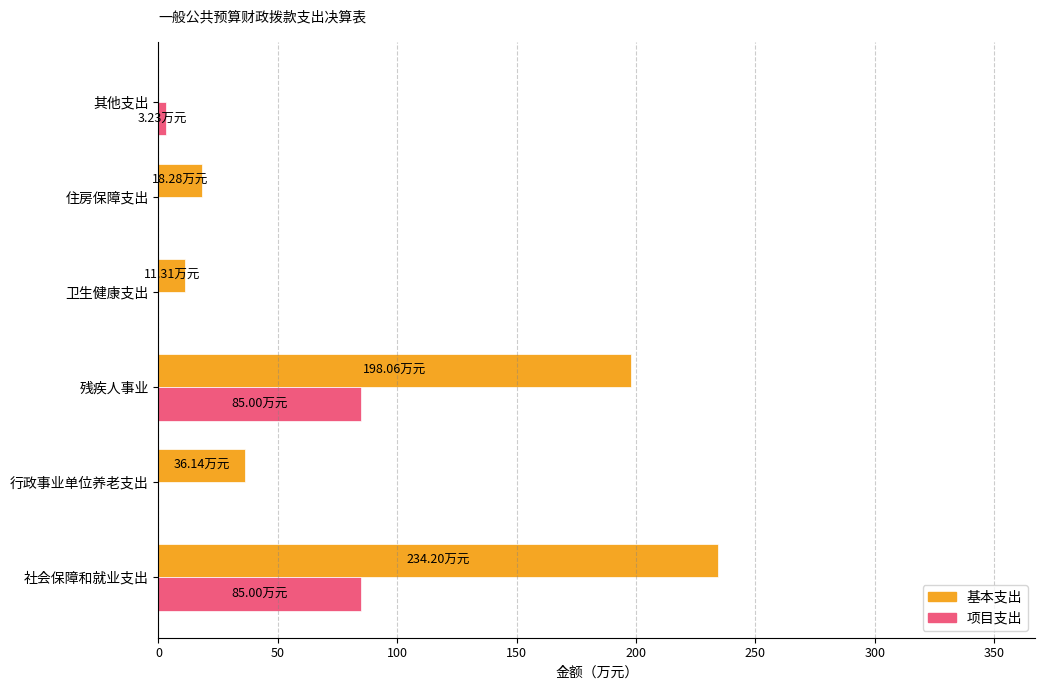

At which label does 基本支出 reach its peak?

社会保障和就业支出